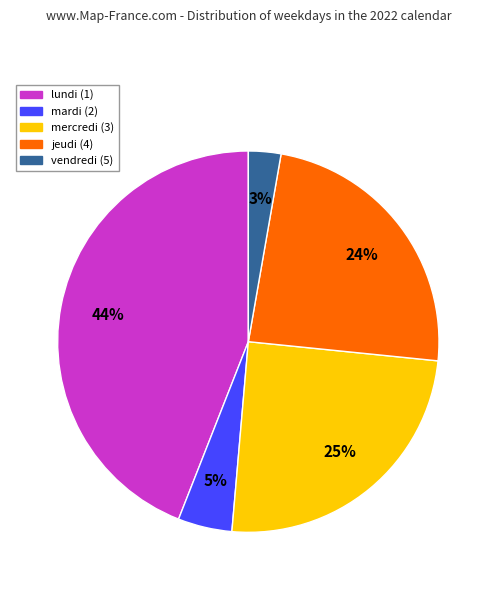

Is the sum of jeudi and vendredi greater than half?

No